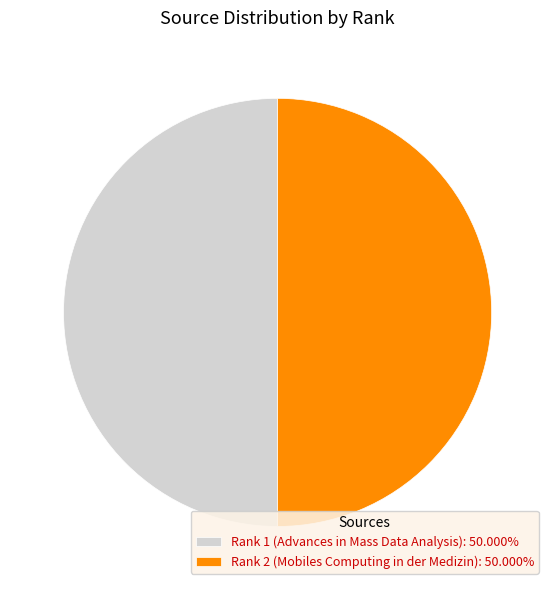

Do Rank 2 (Mobiles Computing in der Medizin): 50.000% and Rank 1 (Advances in Mass Data Analysis): 50.000% together represent more than half of the pie?

Yes